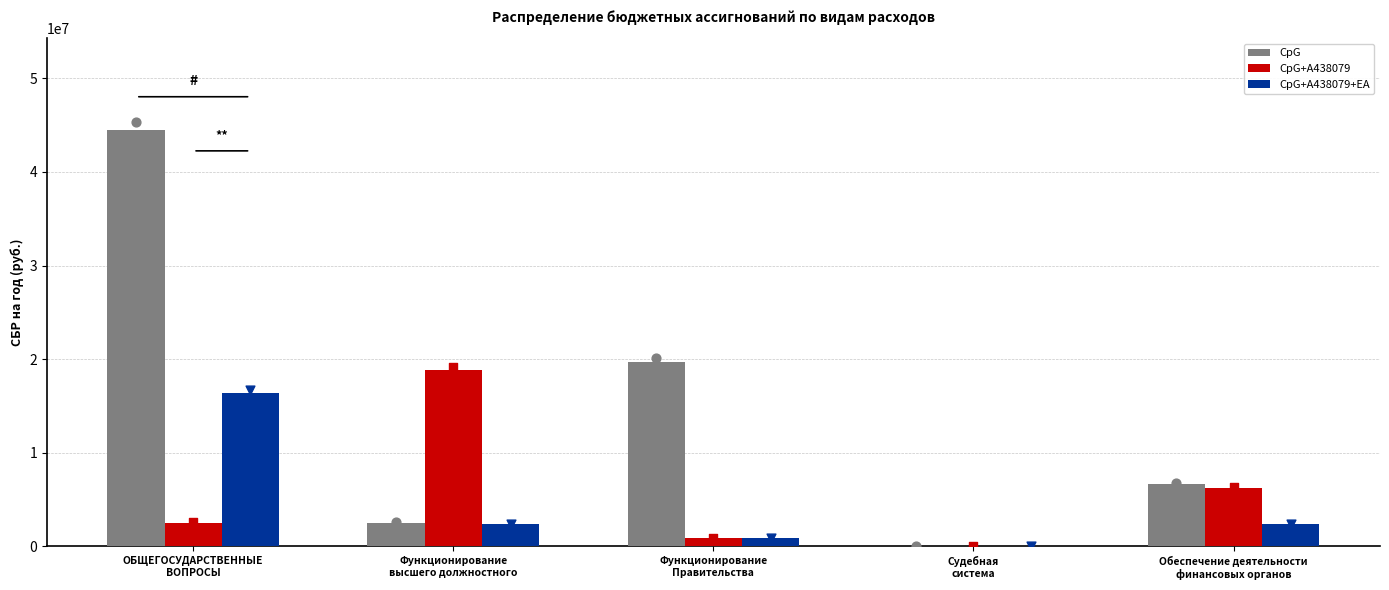

At how many categories does at least one series exceed 36923211?

1